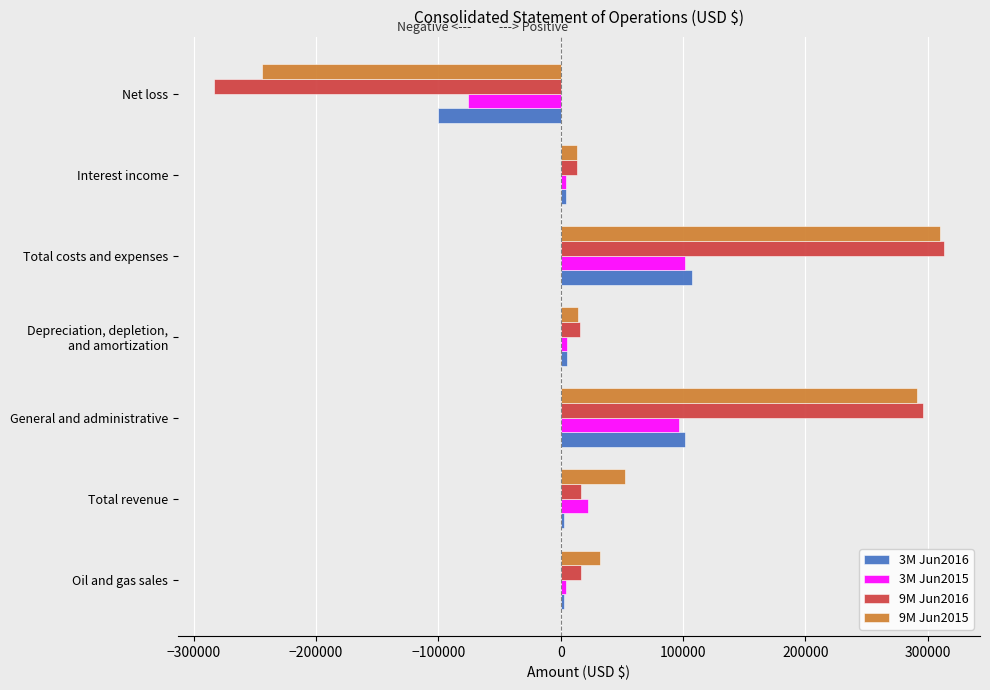

At which label is 9M Jun2015 closest to 33000?

Oil and gas sales